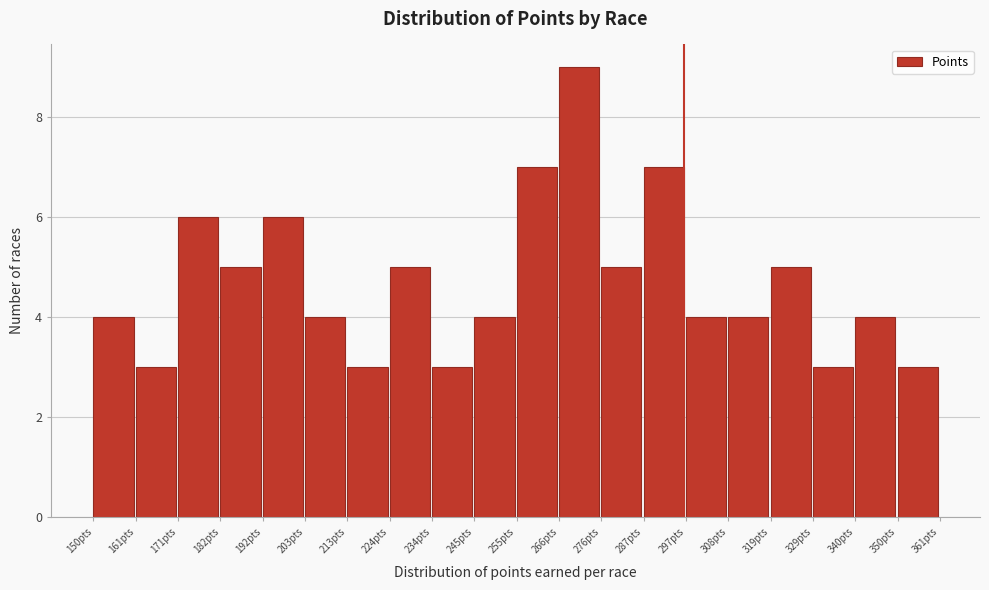

What is the height of the bar covering 276 to 286 on the x-axis? Neither the bar edges nor the heights are printed on the chart, so give them approximately, as read against the axes.

5